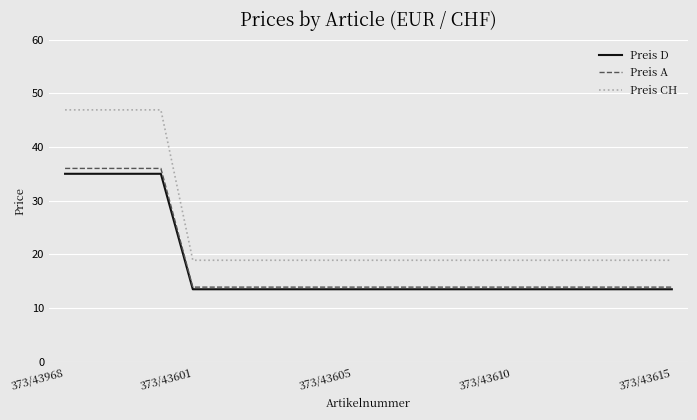

Which series has the largest total across all categories?

Preis CH